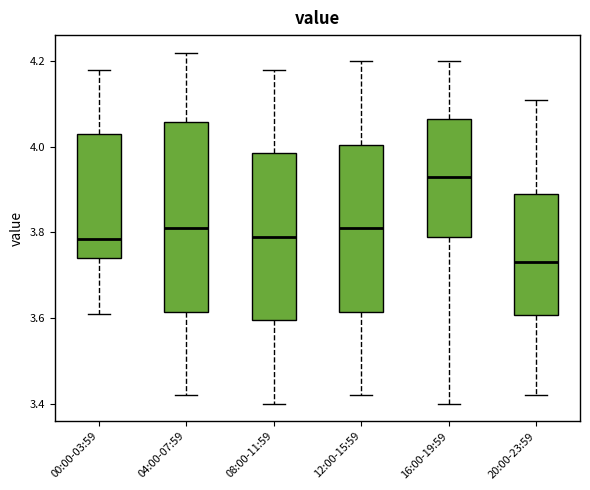

Which box has the highest median line?

16:00-19:59